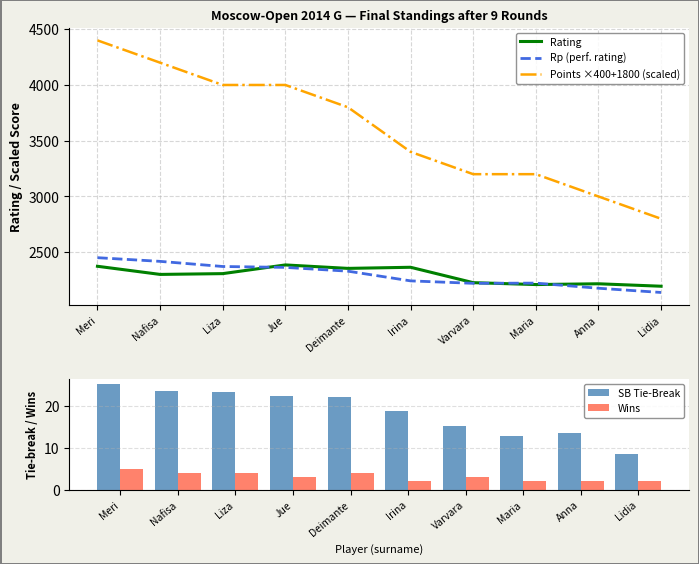

What is the sum of the SB Tie-Break values at Jue and Varvara?

37.8